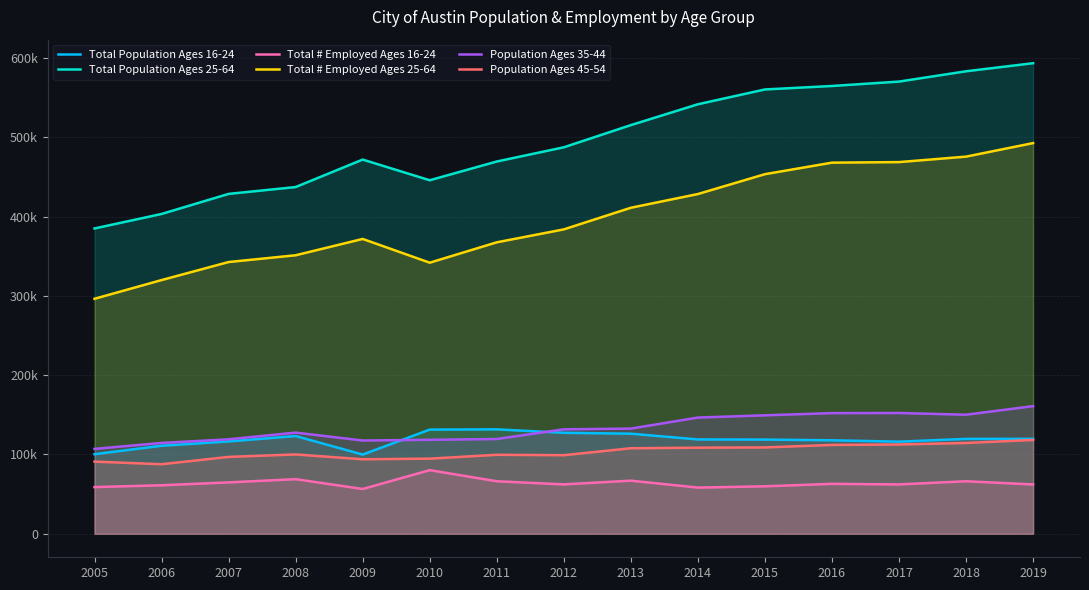

At which label does Total # Employed Ages 16-24 first exceed 62259?

2007